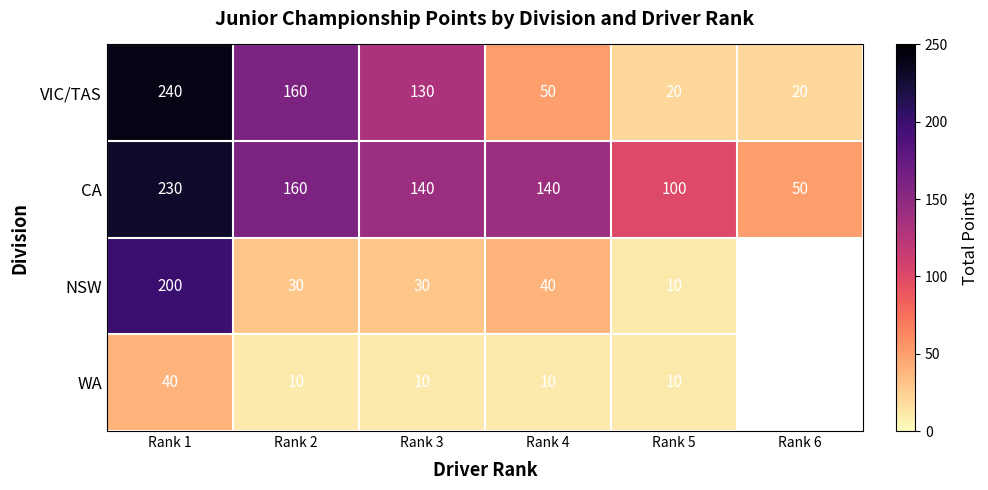

Between Rank 1 and Rank 2, which is larger?

Rank 1